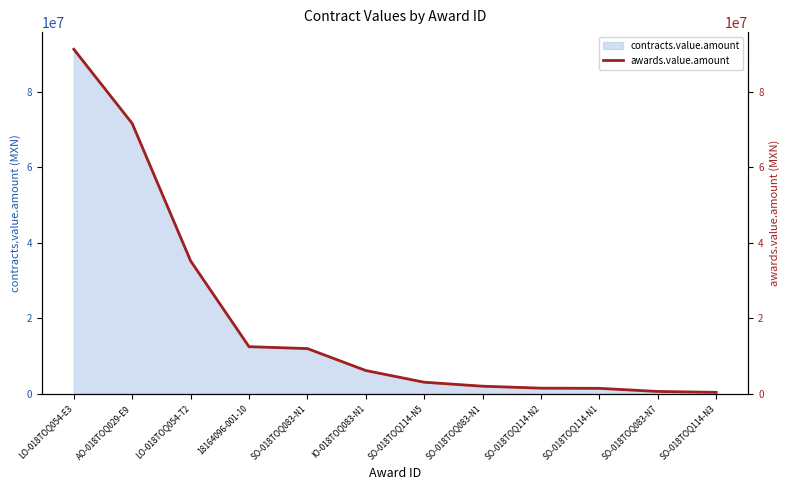

Reading left to right, transcribe all the data shown in this chart.

91198005.0	71555439.1	35188976.0	12479438.1	11976438.5	6164762.0	3072579.3	2017403.1	1500000.0	1452811.2	622664.5	390273.6